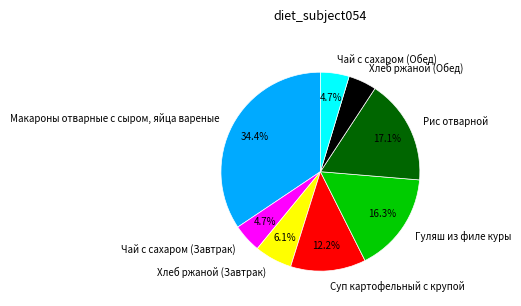

Which category has the biggest portion of the pie?

Макароны отварные с сыром, яйца вареные